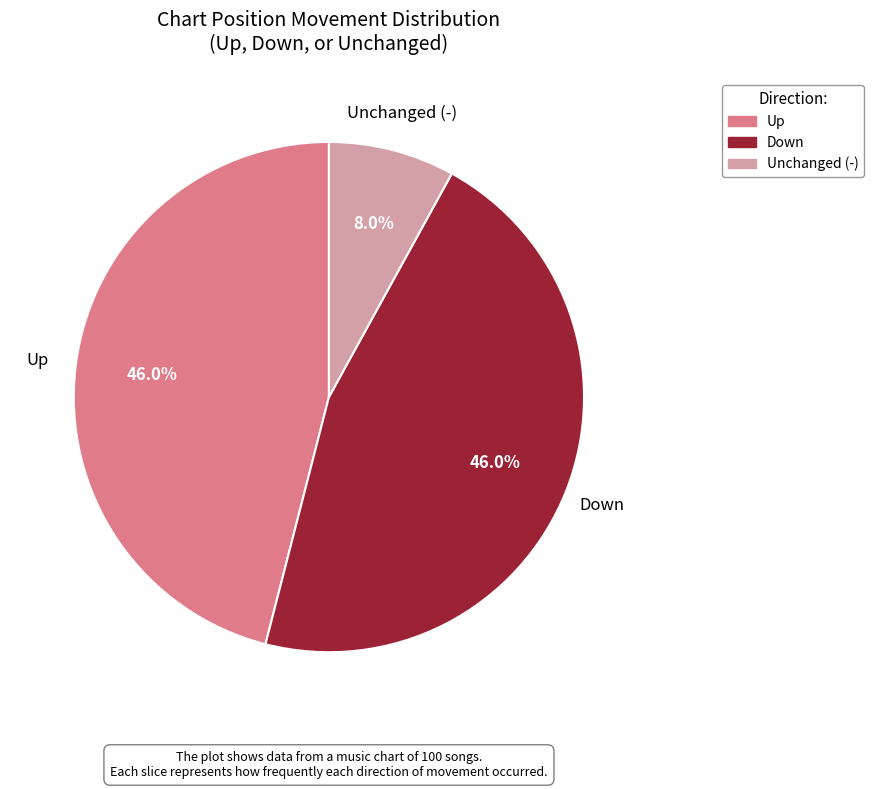

To the nearest percent, what is the average slice percentage?

33%